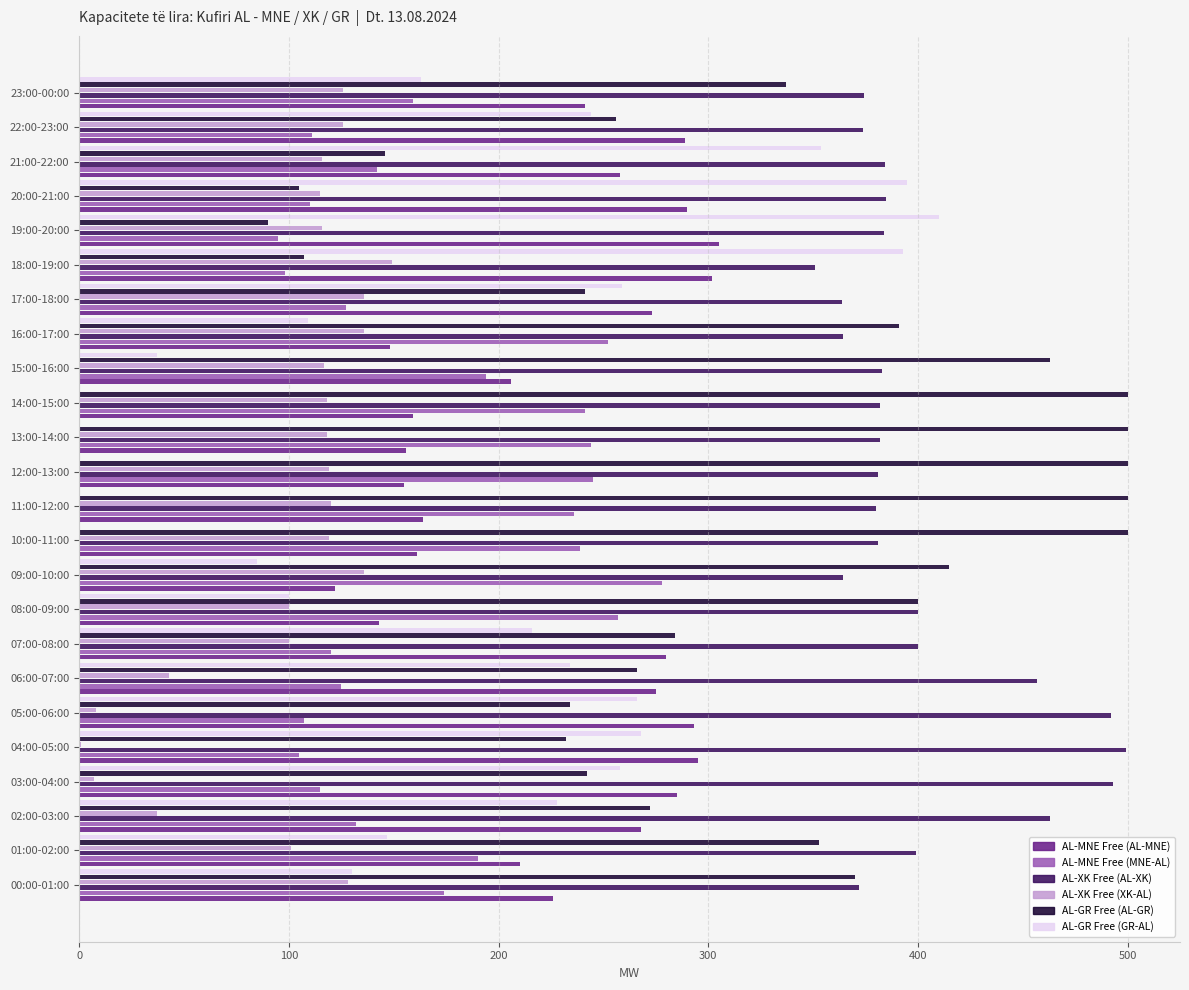

Is the value of AL-MNE Free (AL-MNE) at 21:00-22:00 greater than the value of AL-XK Free (XK-AL) at 19:00-20:00?

Yes